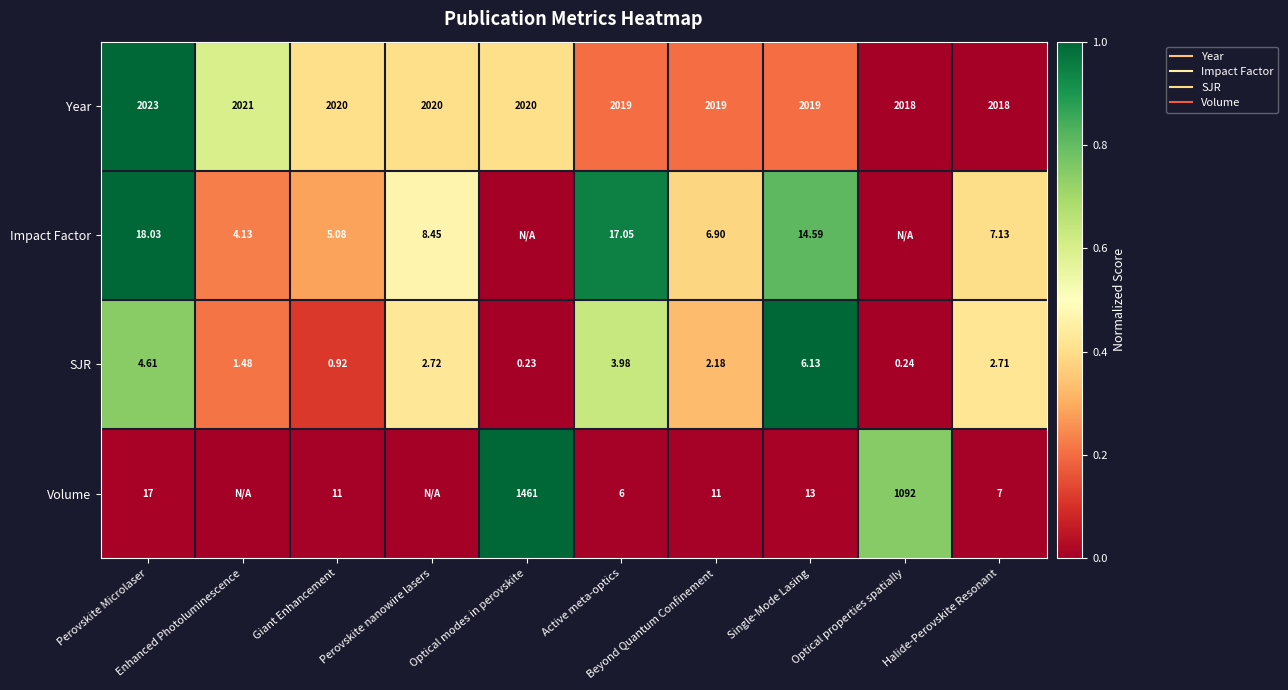

True or false: Impact Factor has a value of 1.7 at Active meta-optics.

False